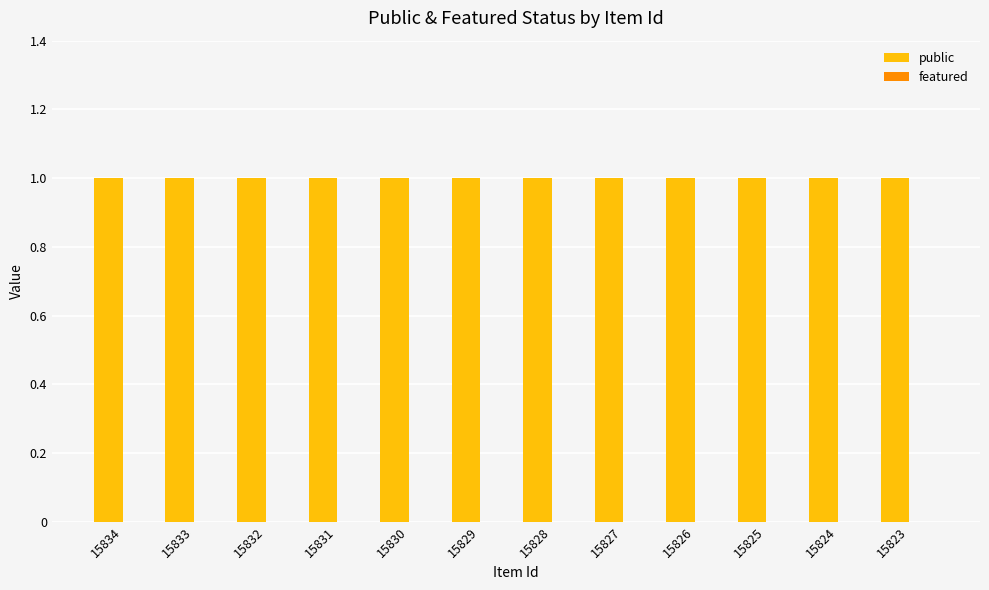

Reading left to right, list all the values displayed in this chart.

public: 15834=1	15833=1	15832=1	15831=1	15830=1	15829=1	15828=1	15827=1	15826=1	15825=1	15824=1	15823=1
featured: 15834=0	15833=0	15832=0	15831=0	15830=0	15829=0	15828=0	15827=0	15826=0	15825=0	15824=0	15823=0